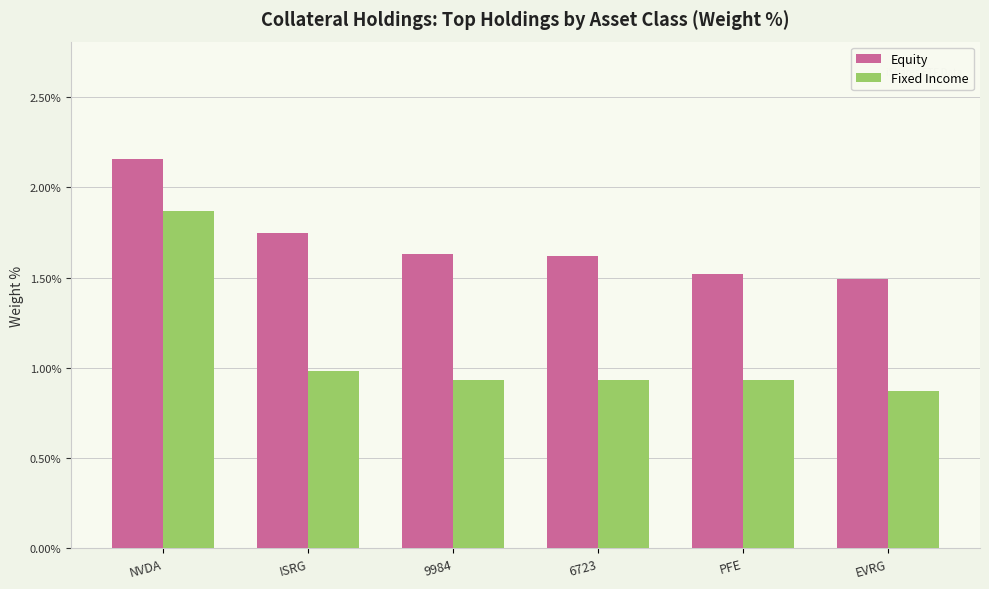

At which category is the sum across all series the highest?

NVDA